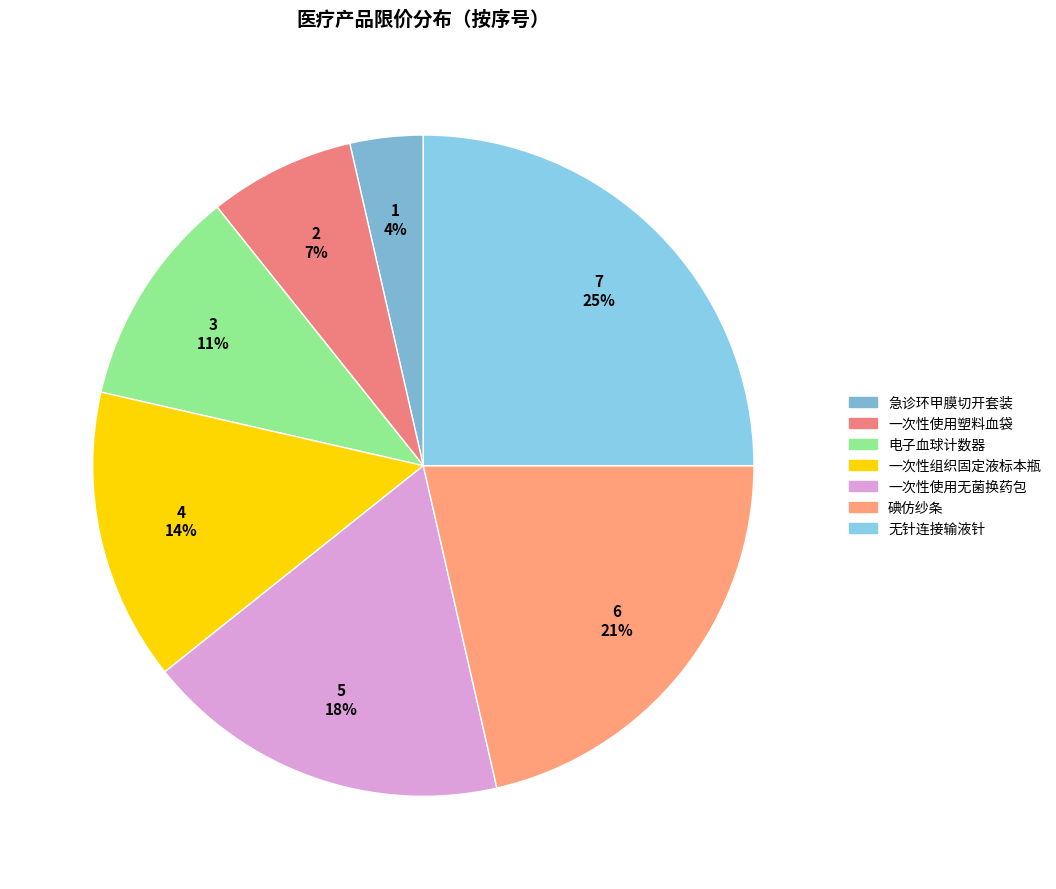

Is there a majority slice in this chart?

No